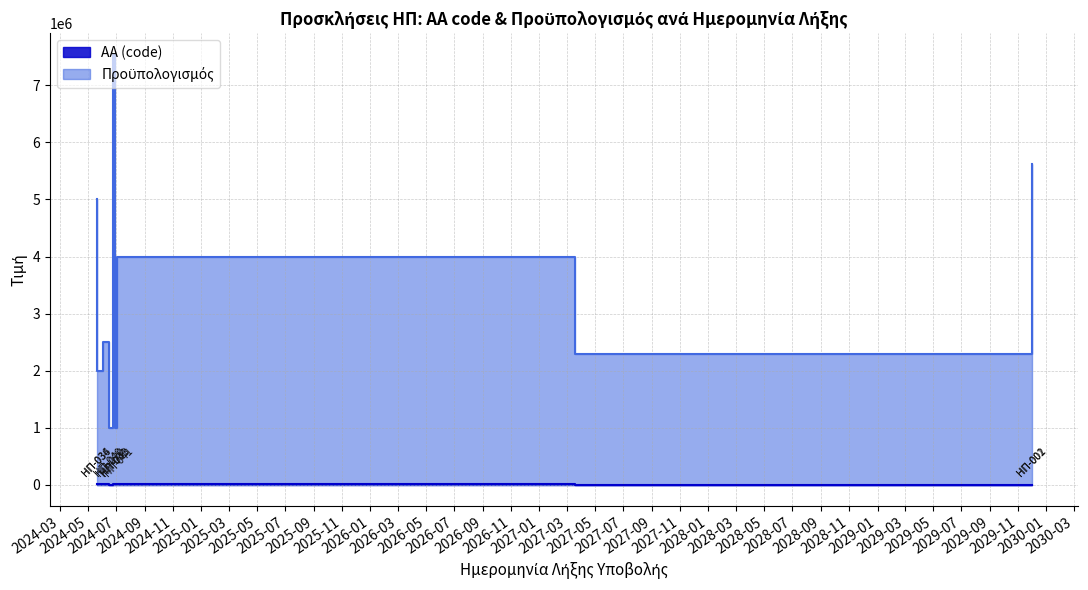

How many lines are shown in the chart?

2